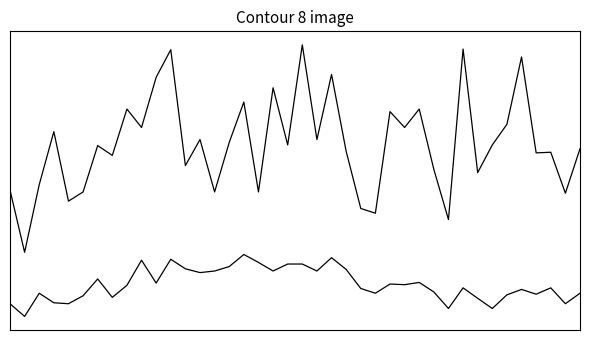

What is the greatest value displayed?

10.4